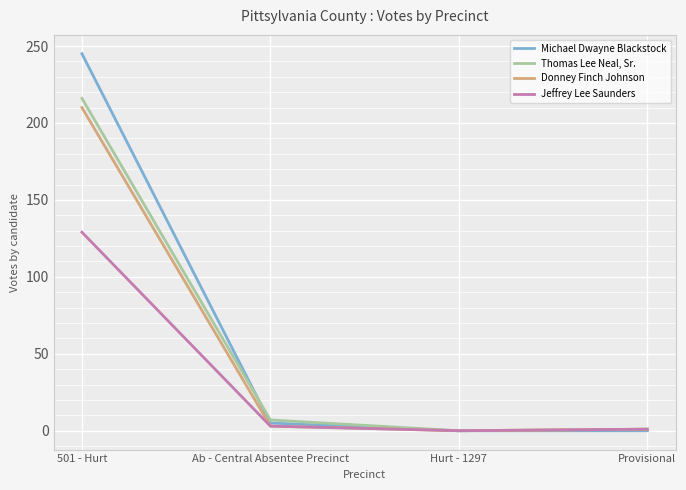

Does the chart have visible grid lines?

Yes